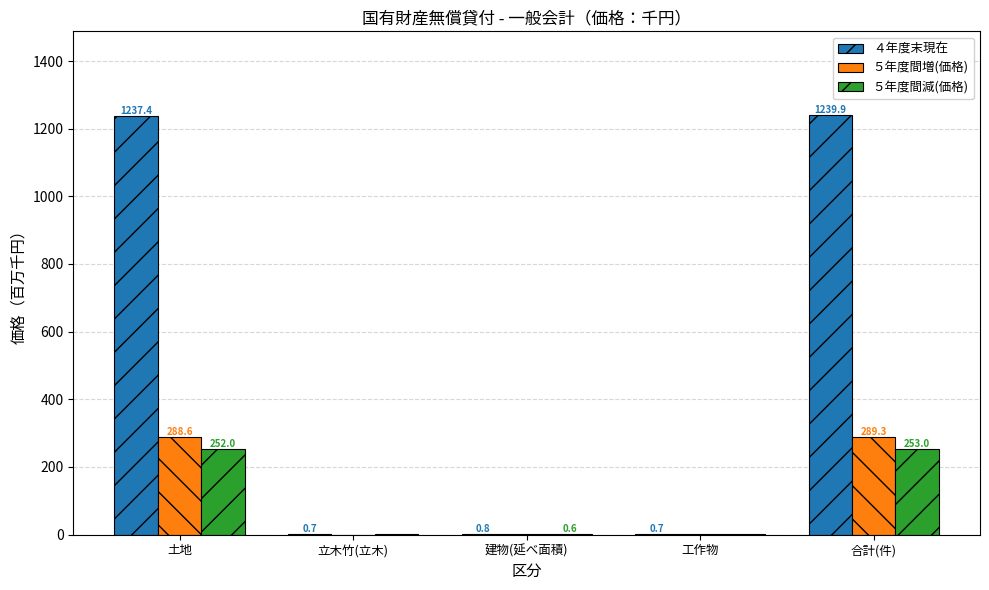

Read the ４年度末現在 value at 合計(件).

1239.9